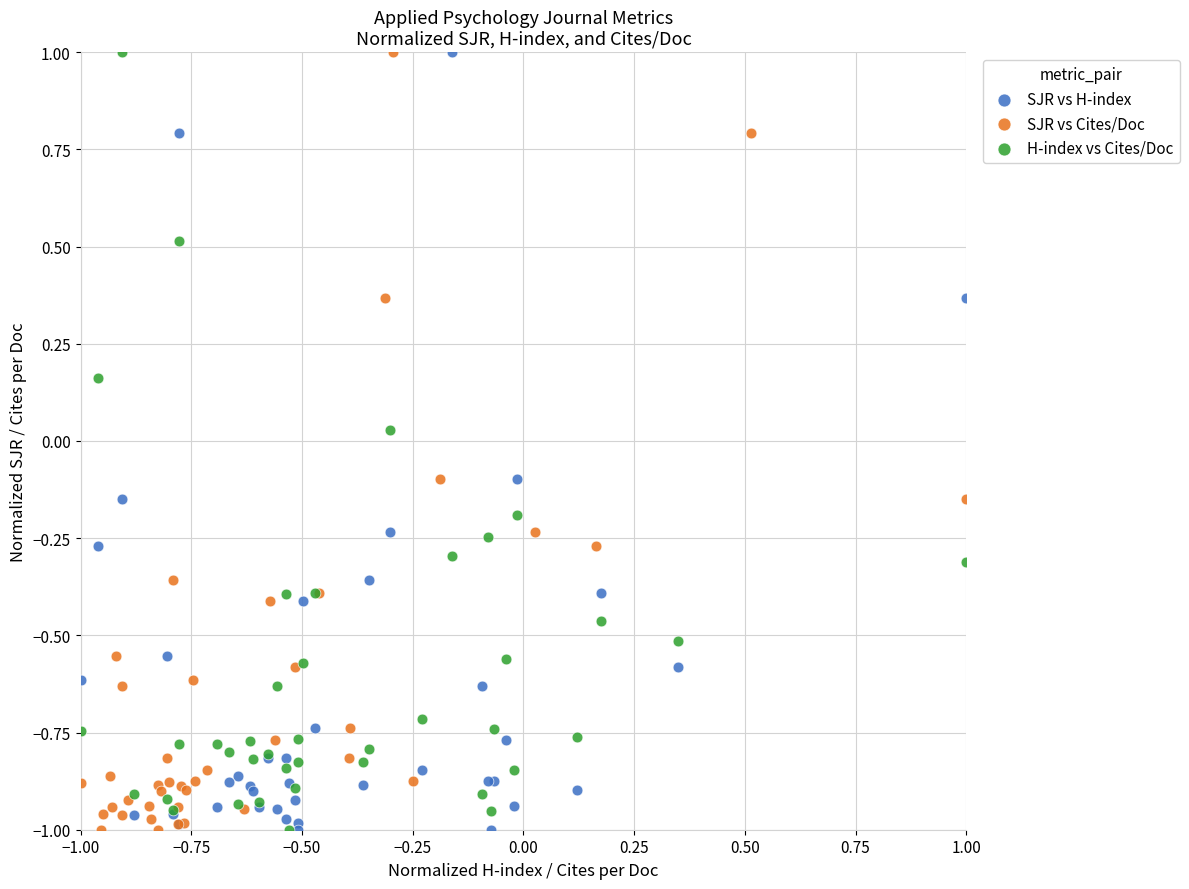

What are all the series names shown in the legend?

SJR vs H-index, SJR vs Cites/Doc, H-index vs Cites/Doc